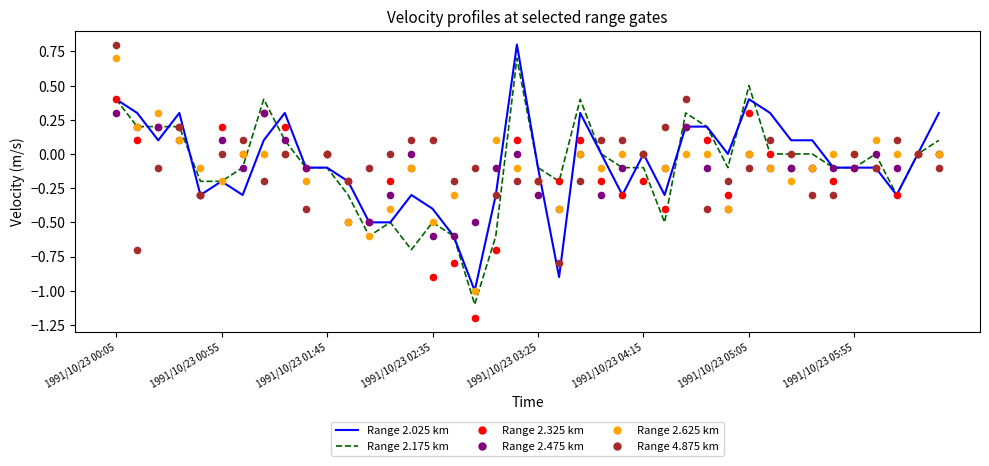

At which category is the sum across all series the highest?

1991/10/23 00:05